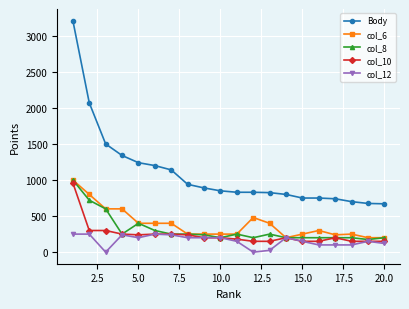

True or false: Body and col_8 cross at least once.

False